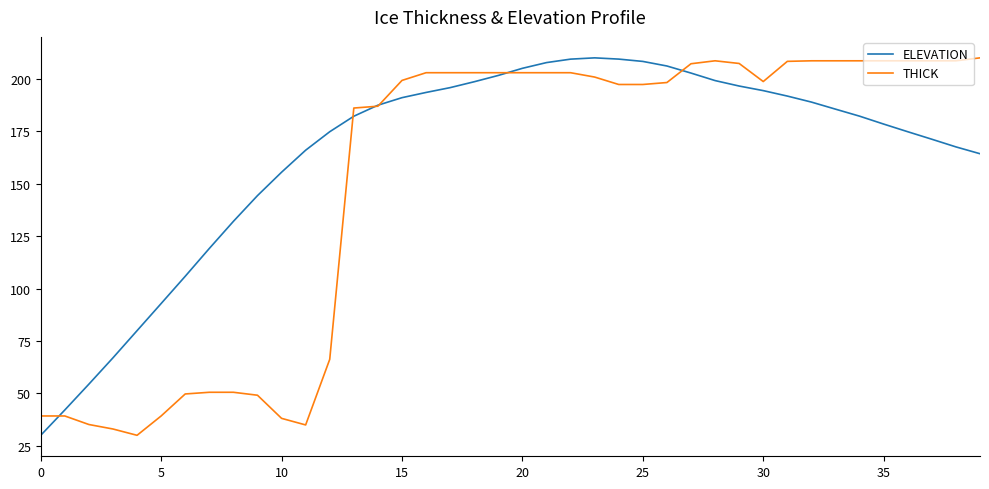

What is the maximum value for THICK?

210.0